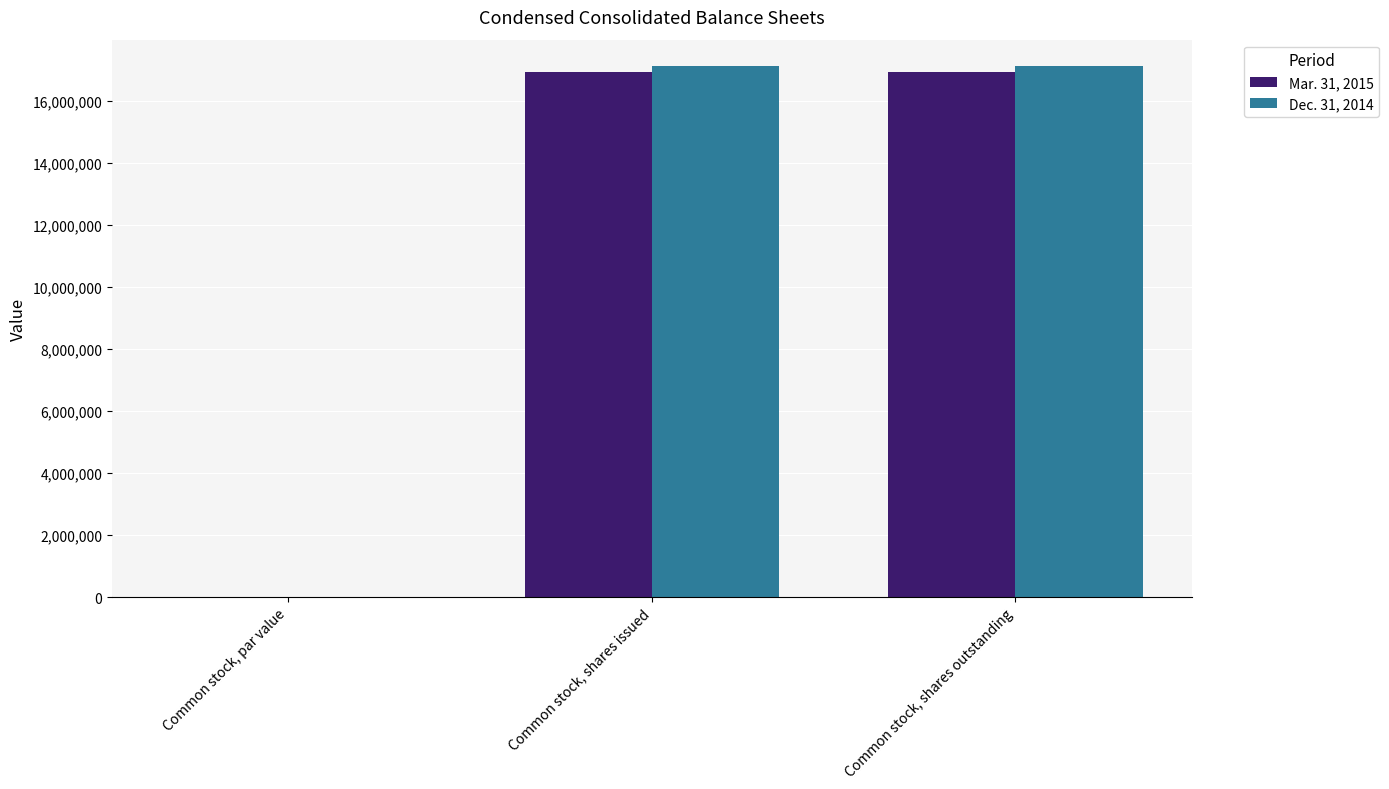

True or false: Dec. 31, 2014 has a value of 23533128 at Common stock, shares outstanding.

False